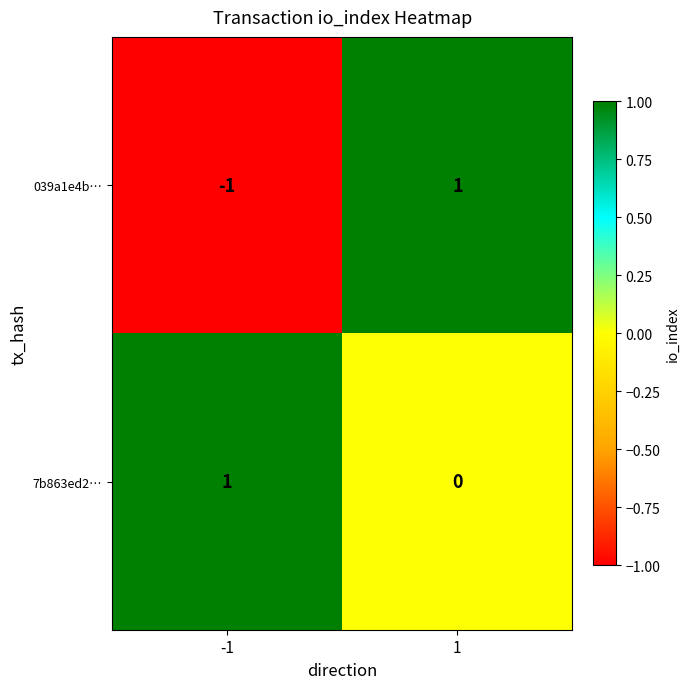

Rank the series by their average value, from lowest to highest.

039a1e4b…, 7b863ed2…